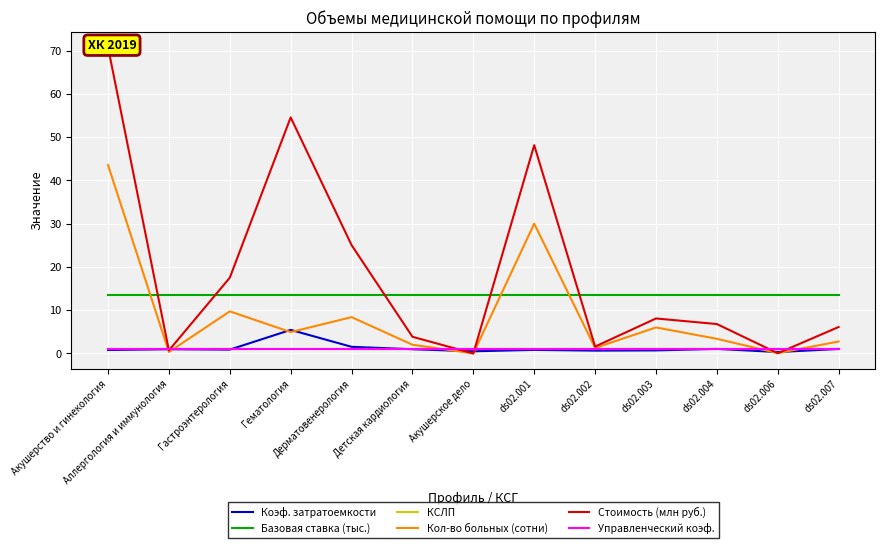

How many lines are shown in the chart?

6